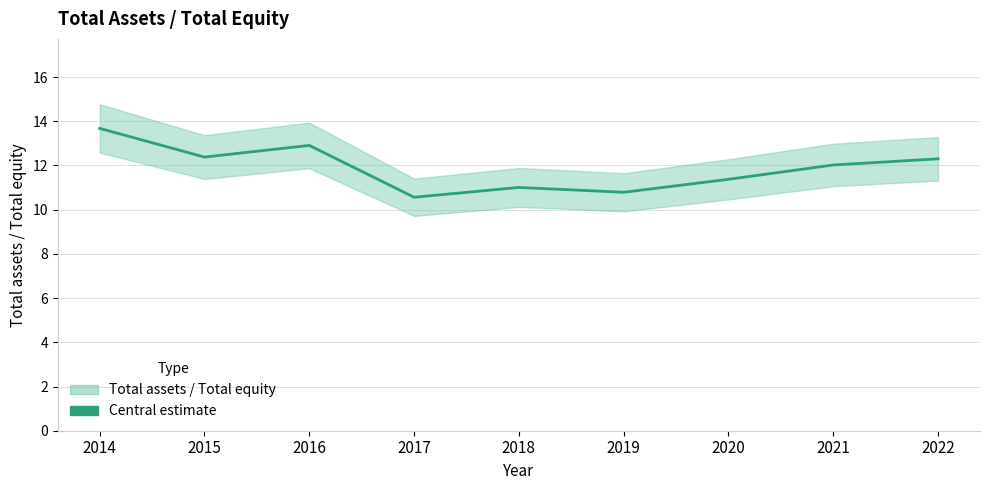

What is the value of the 4th point from the left?

10.6